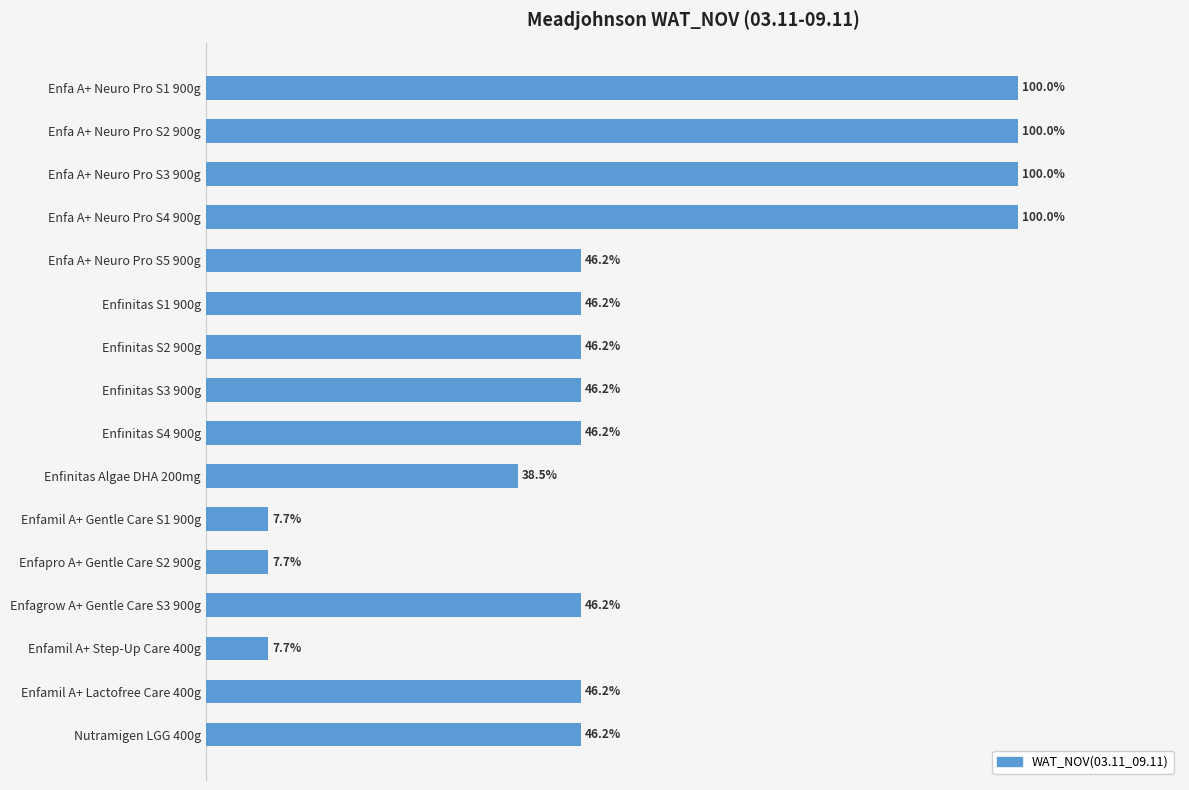

What is the label of the 9th bar from the bottom?

Enfinitas S3 900g